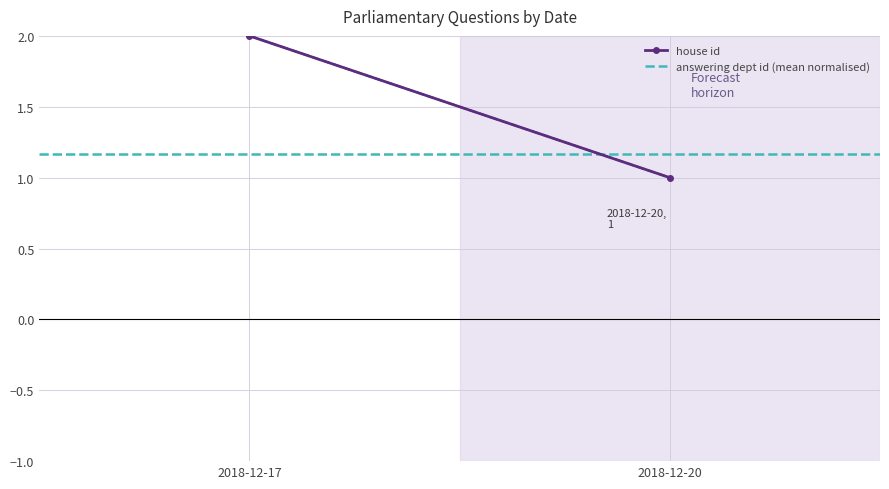

Where is house id nearest to the value 1?

2018-12-20